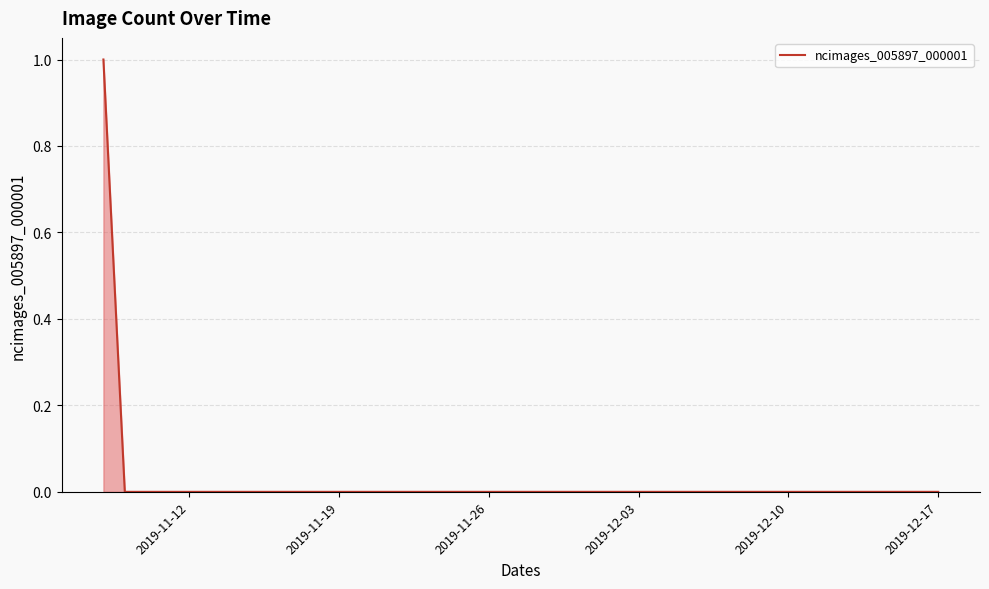

The value at 2019-11-12 is -1. True or false?

False